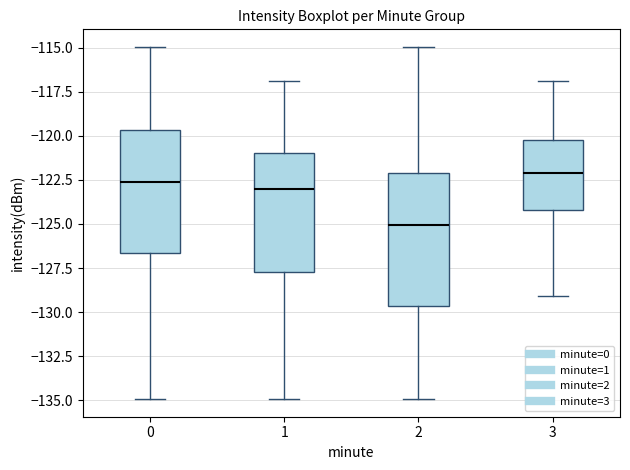

Which box's median line is the highest?

3